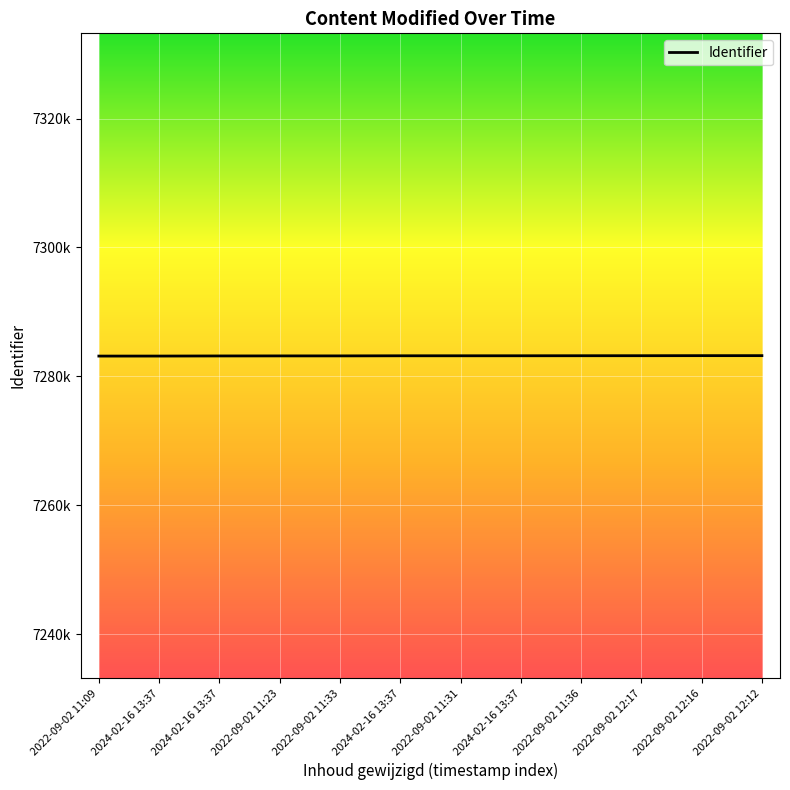

Does the chart display data point markers on the line(s)?

No